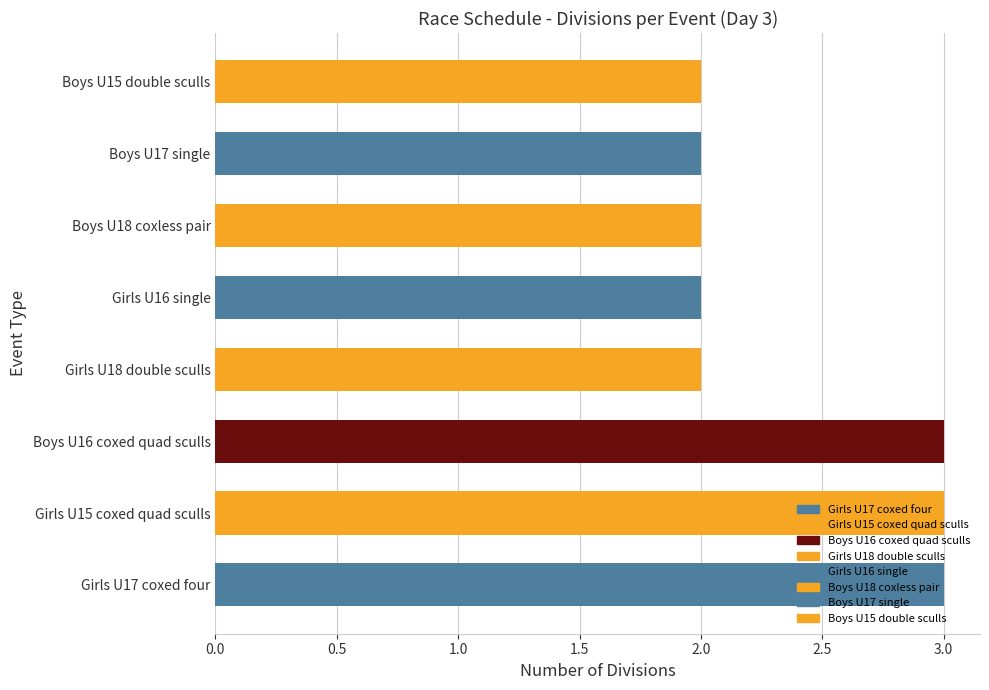

Approximately how many times larger is the value at Boys U17 single compared to Boys U18 coxless pair?

1.0